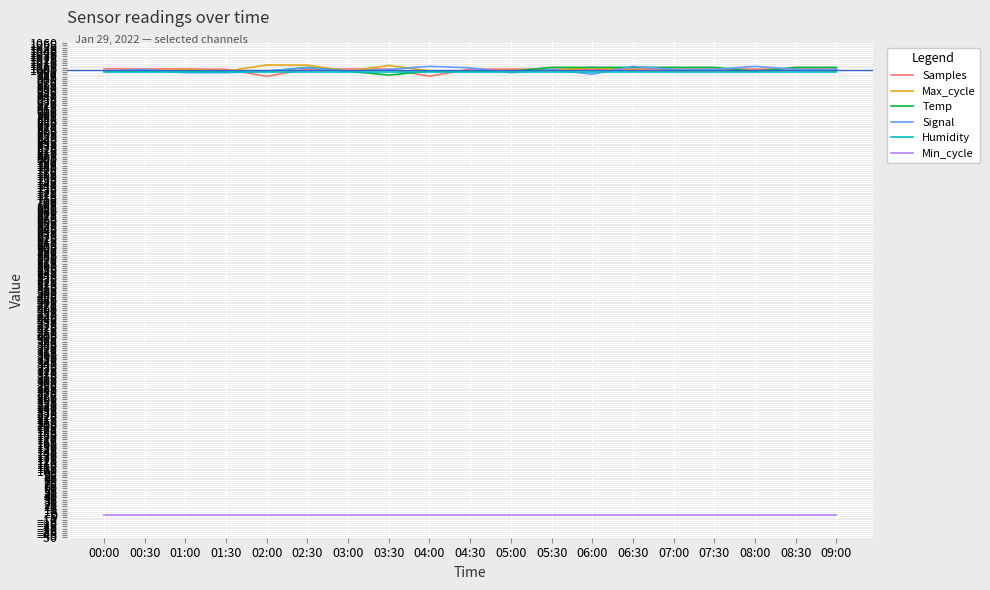

How many values in the Signal series exceed 1000?

12